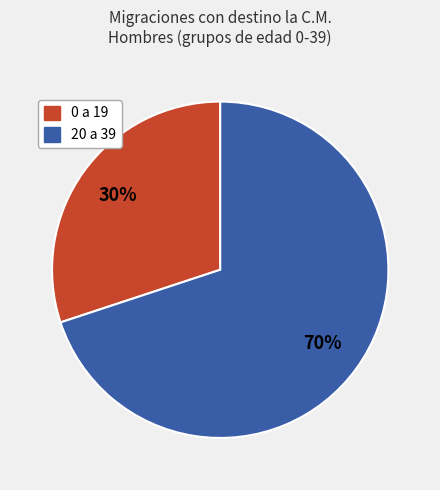

How many slices are in this pie chart?

2